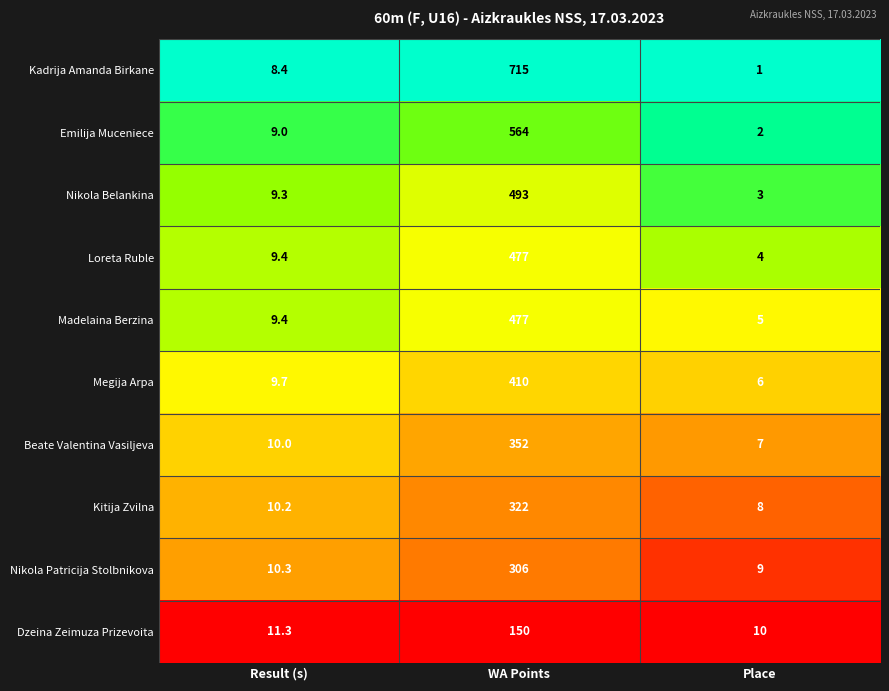

Is it true that Loreta Ruble equals 4.0 at Place?

True